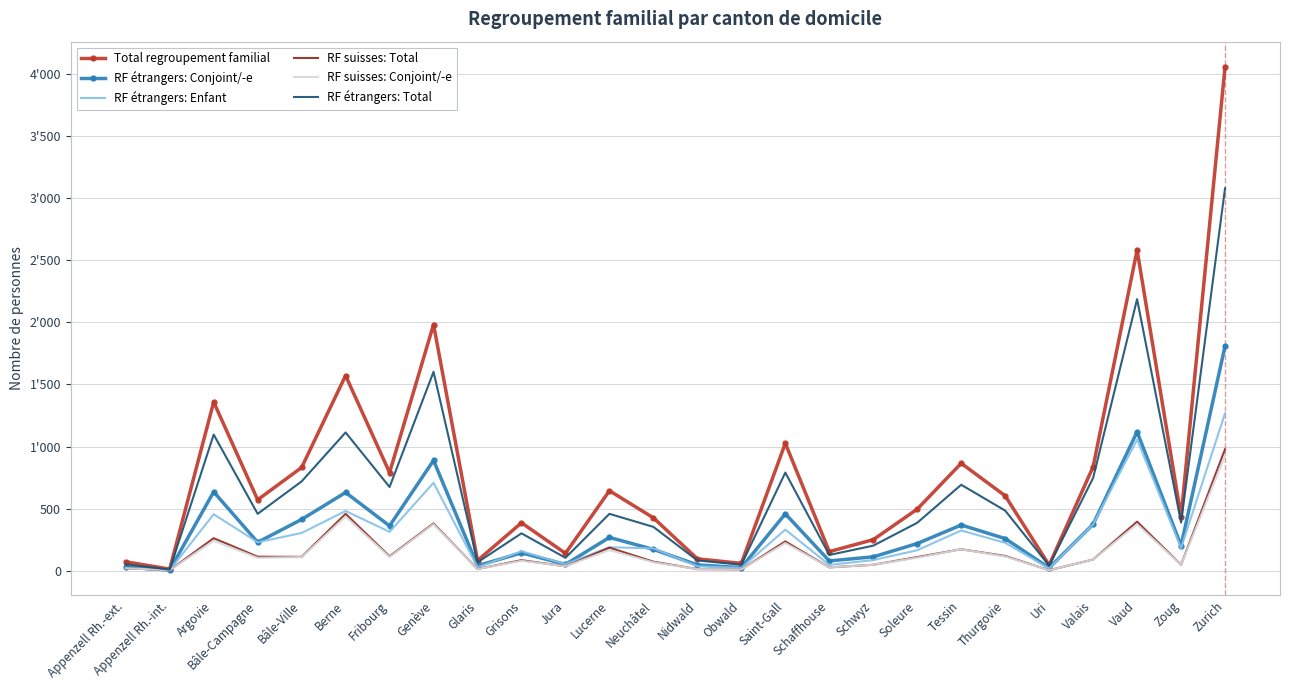

What is the value of the RF étrangers: Total point at the 1st from the left?

52